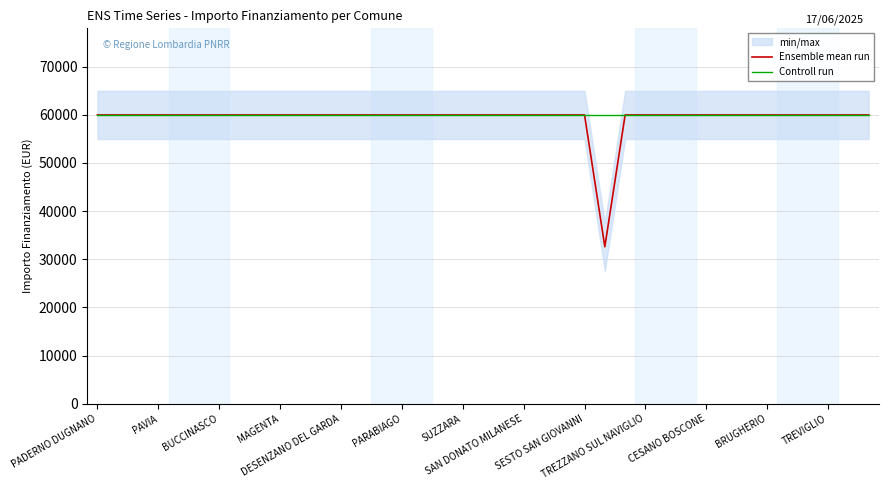

What is the minimum value for Controll run?

59966